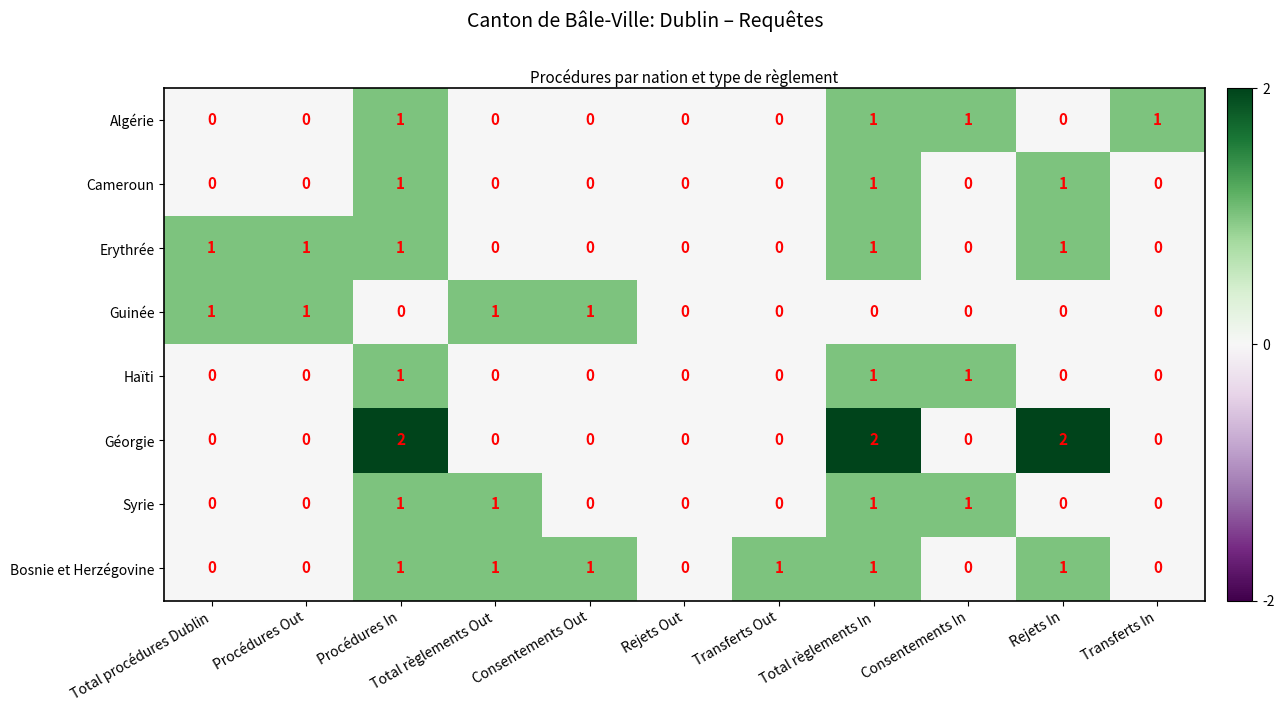

The Erythrée series shows 1 at Rejets Out. True or false?

False